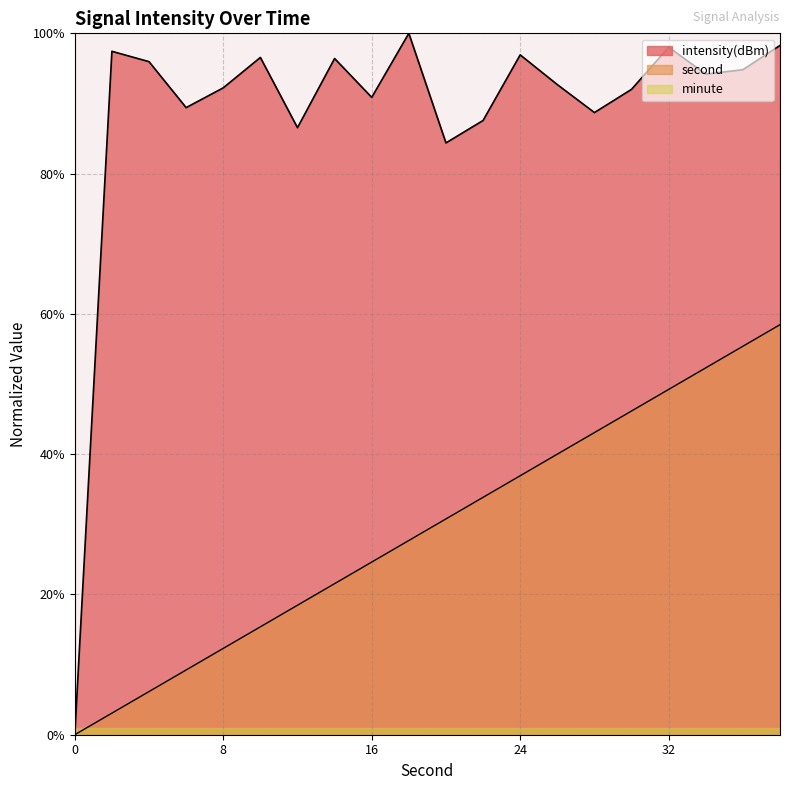

At which category does intensity(dBm) reach its first local peak?

2